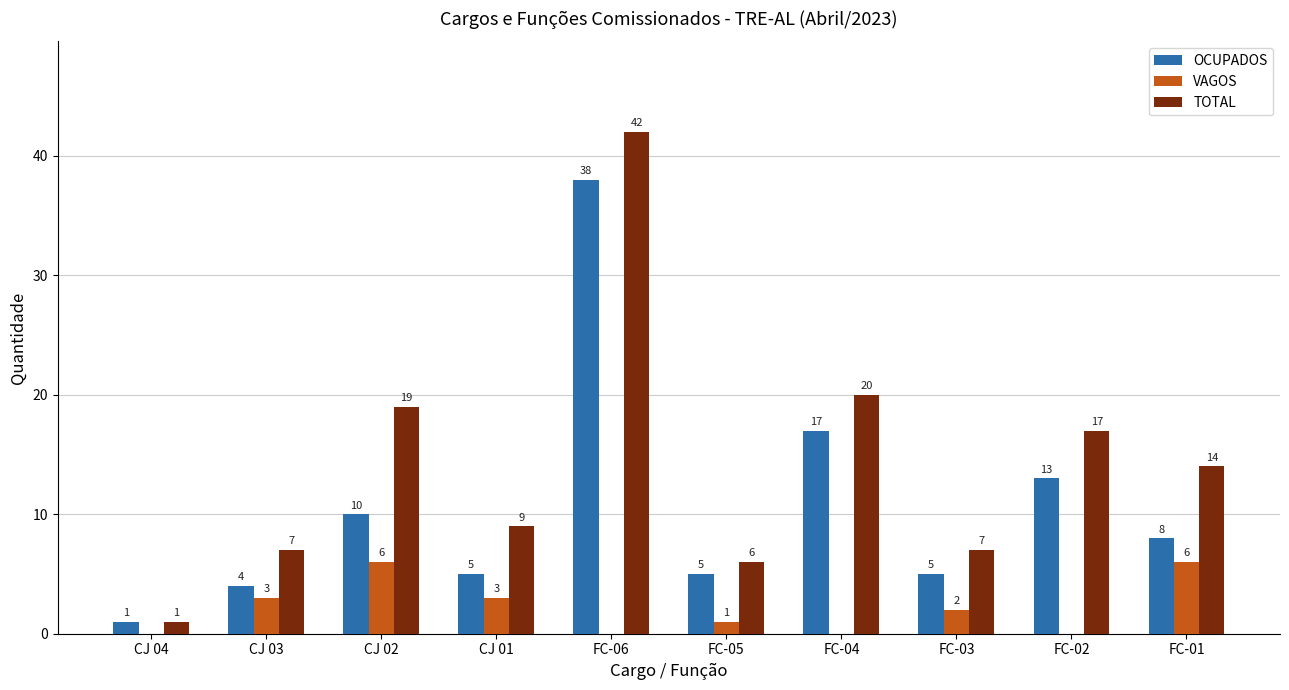

What is the total value across all series at FC-06?

80